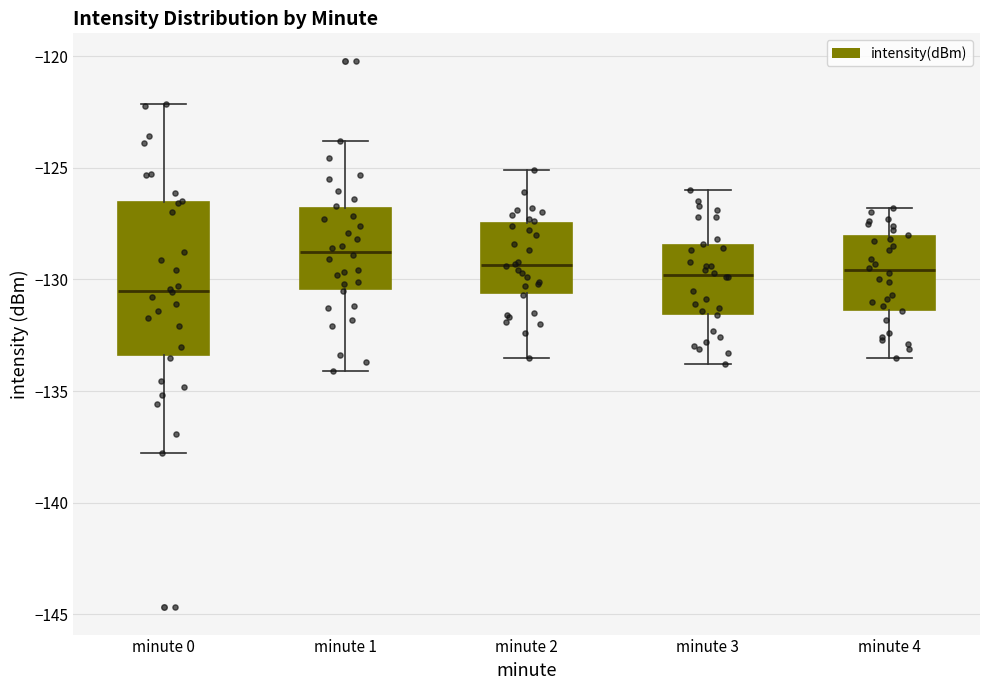

Where is the lower edge of the box for minute 2 on the y-axis? The values are not printed on the chart, so give them approximately, as read against the axis.

-130.5